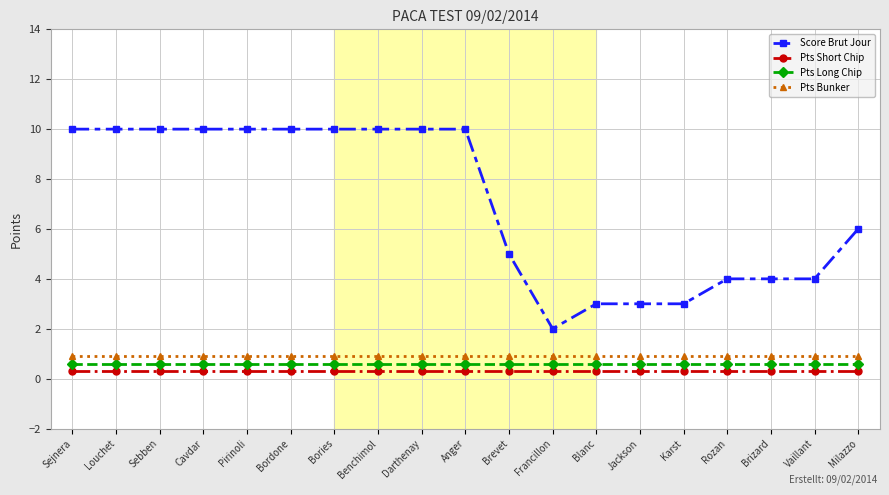

True or false: Pts Long Chip and Score Brut Jour cross at least once.

False